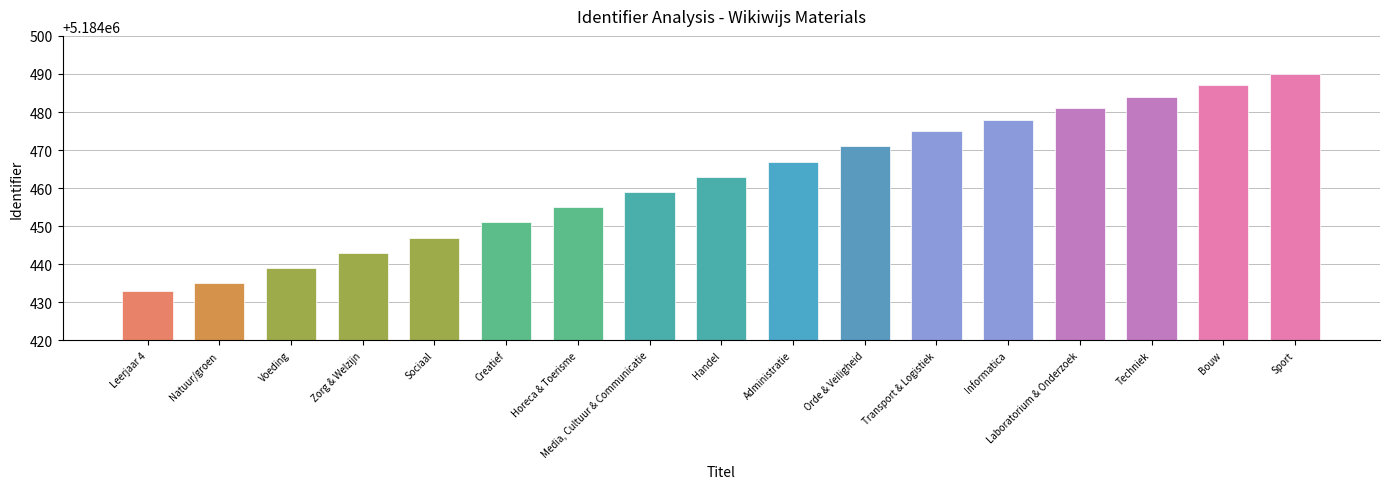

True or false: the data shows 5184490 at Sport.

True